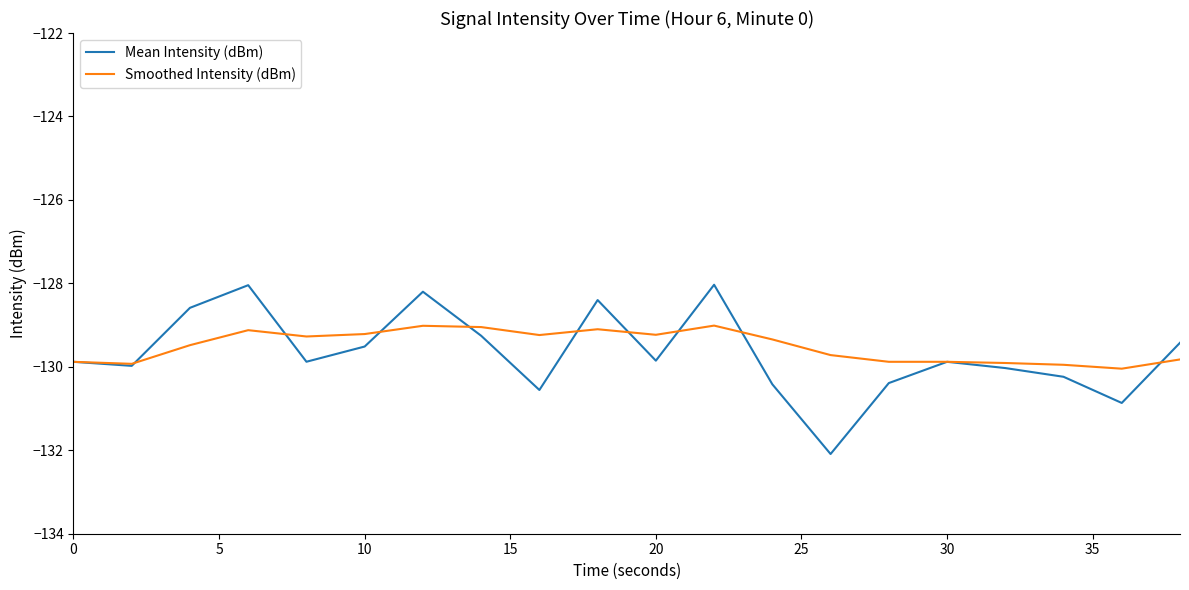

Which series has the largest range (max minus min)?

Mean Intensity (dBm)